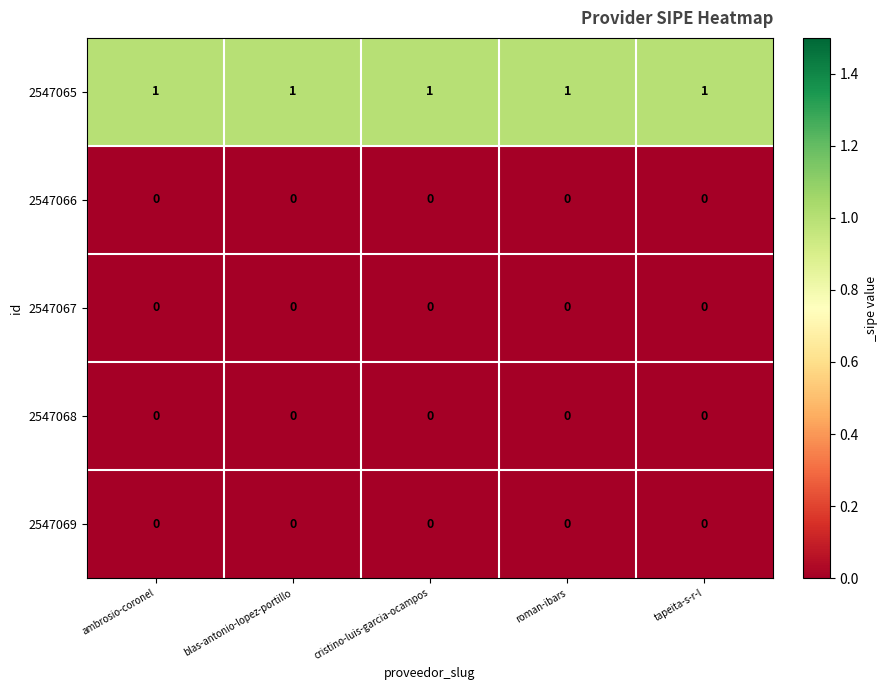

At how many categories does at least one series exceed 0?

5